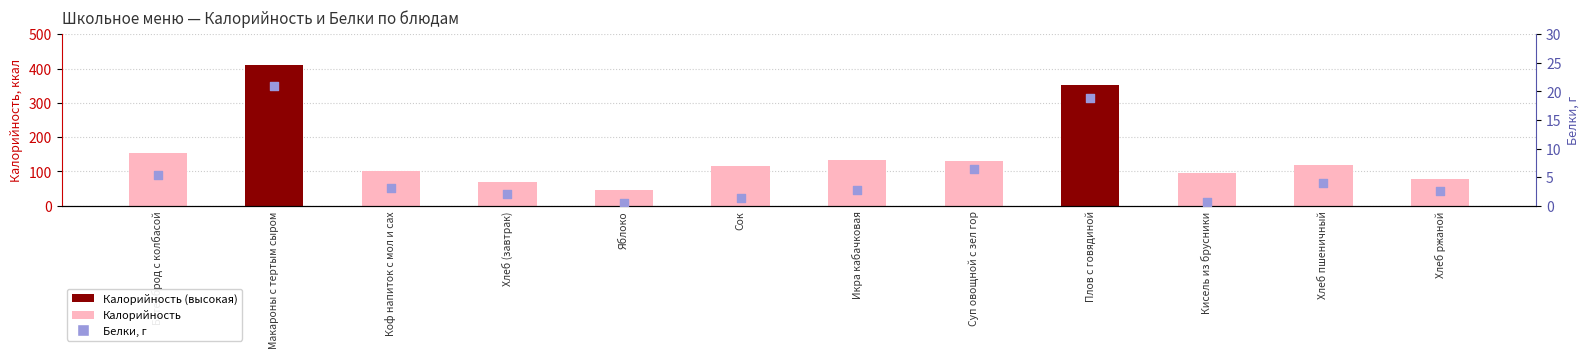

At how many categories does at least one series exceed 211?

2